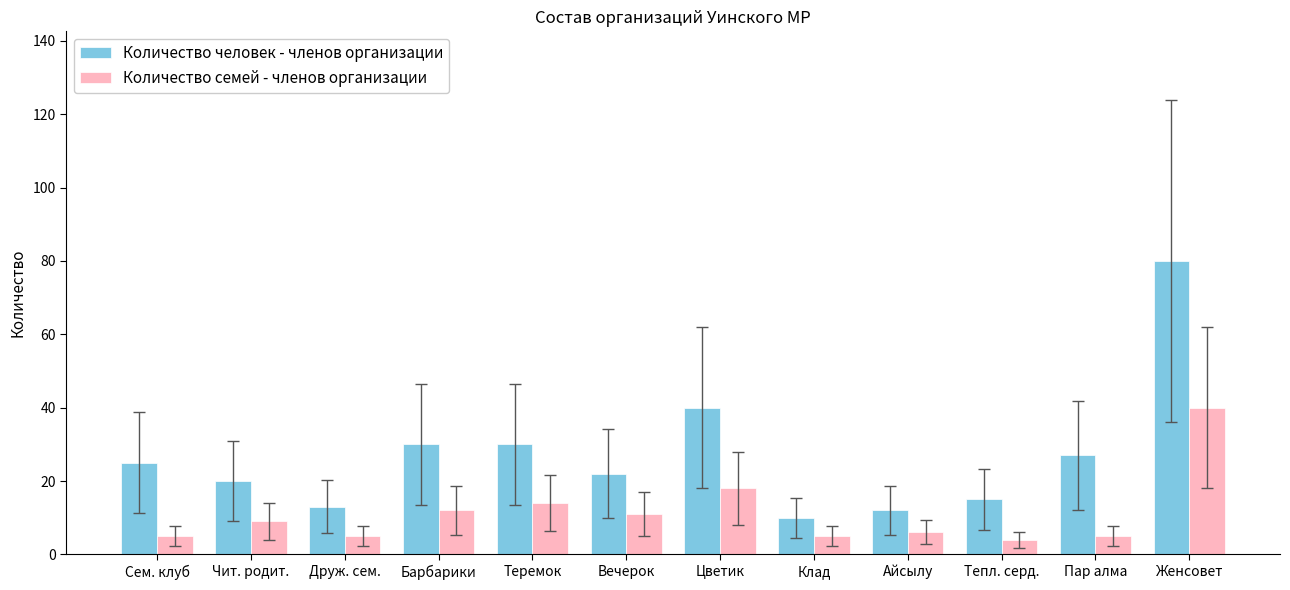

What is the average value of the Количество семей - членов организации series?

11